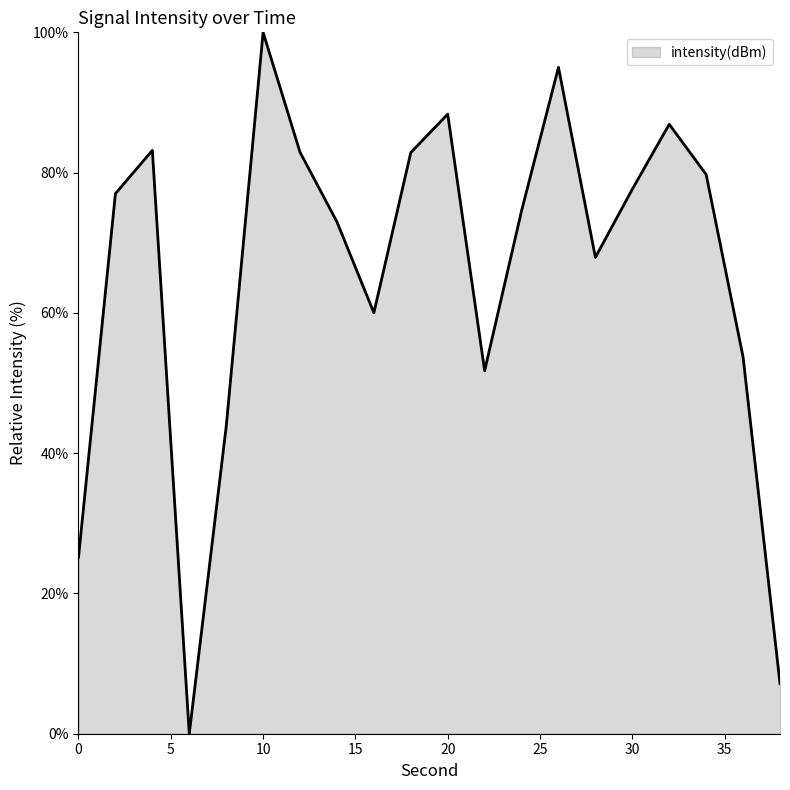

What is the maximum value shown in the chart?

100.0